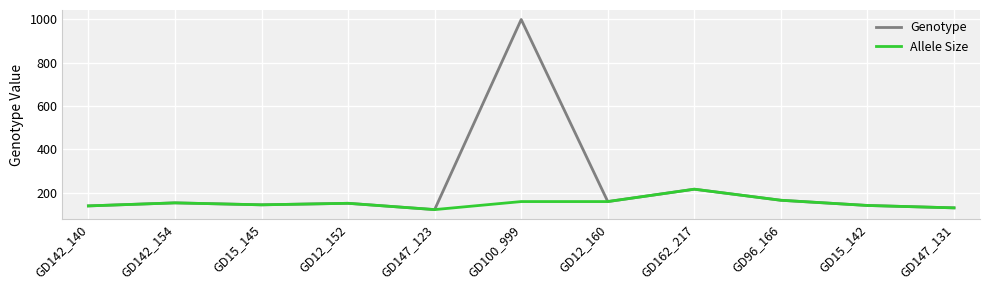

What is the sum of all Allele Size values?

1690